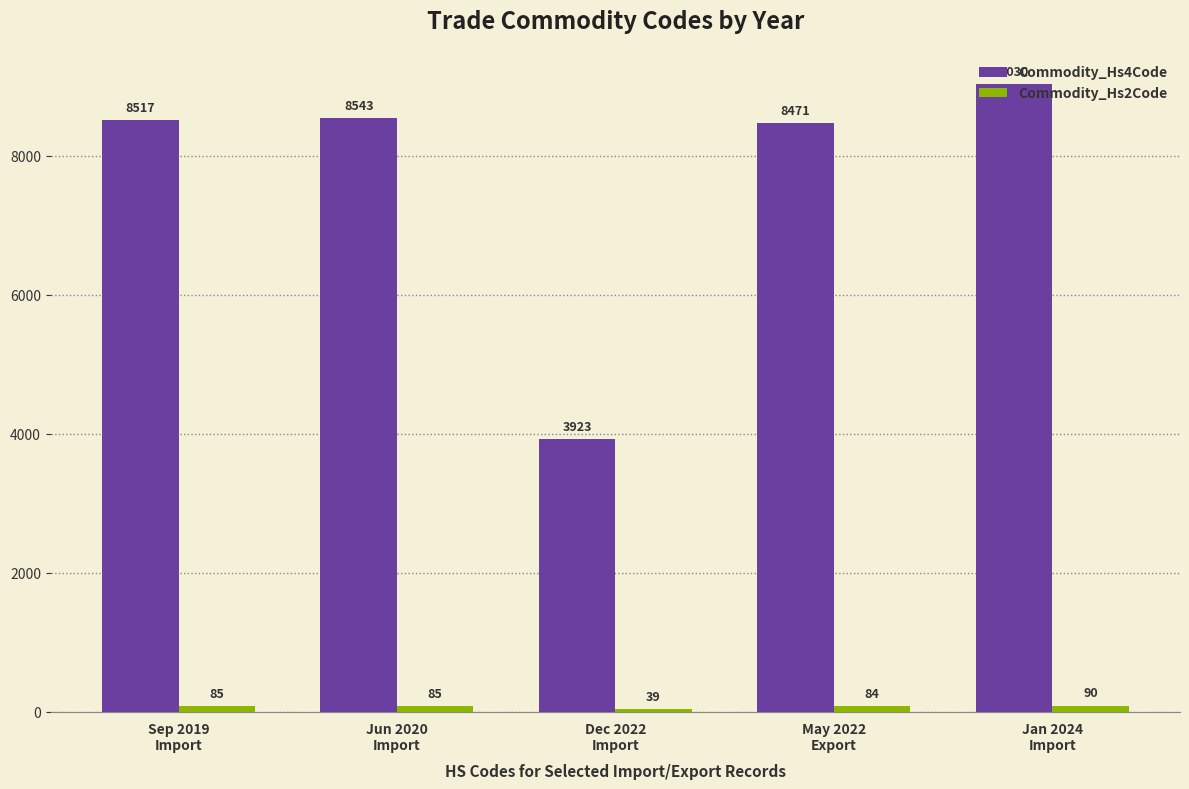

Which label corresponds to the smallest value in the chart?

Dec 2022
Import